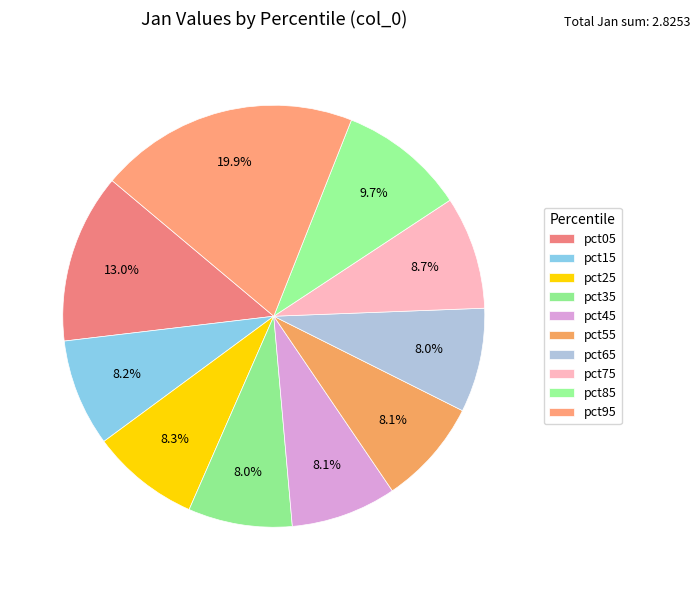

To the nearest percent, what is the combined percentage of pct55 and pct95?

28%